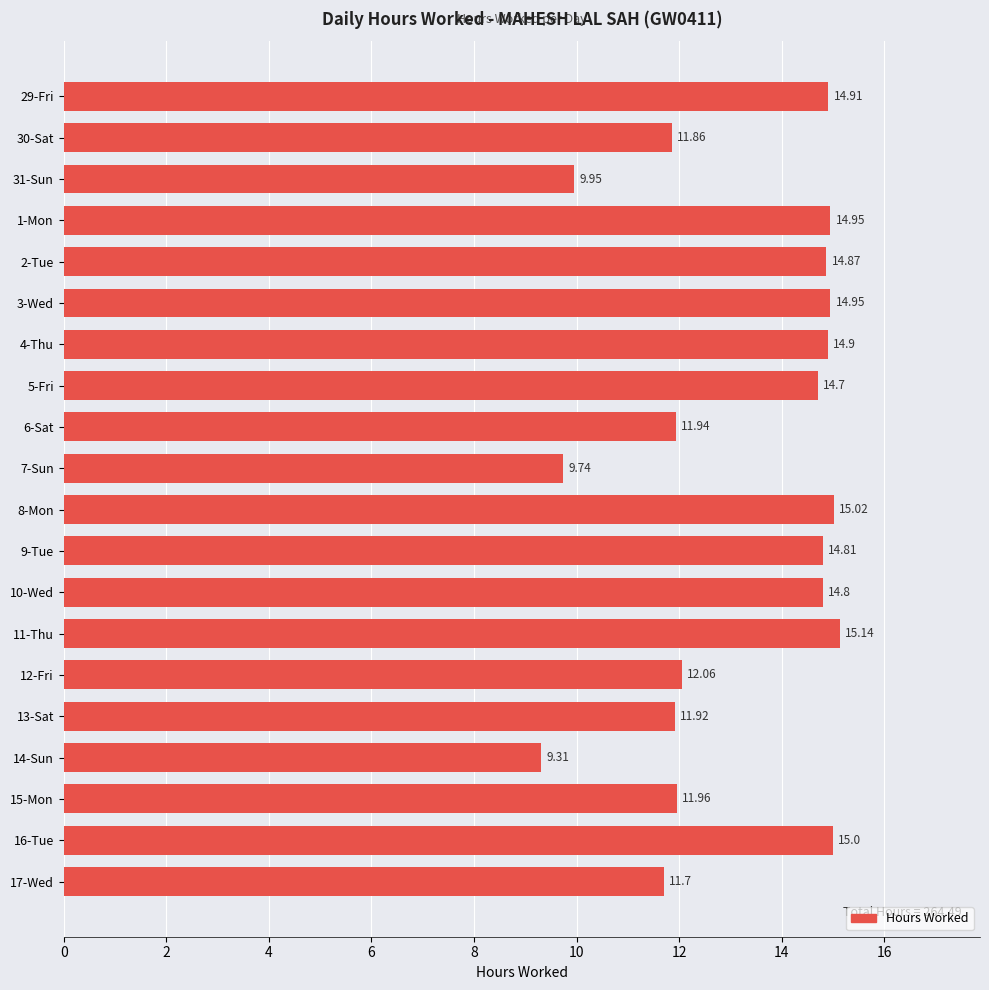

Between 4-Thu and 10-Wed, which is larger?

4-Thu